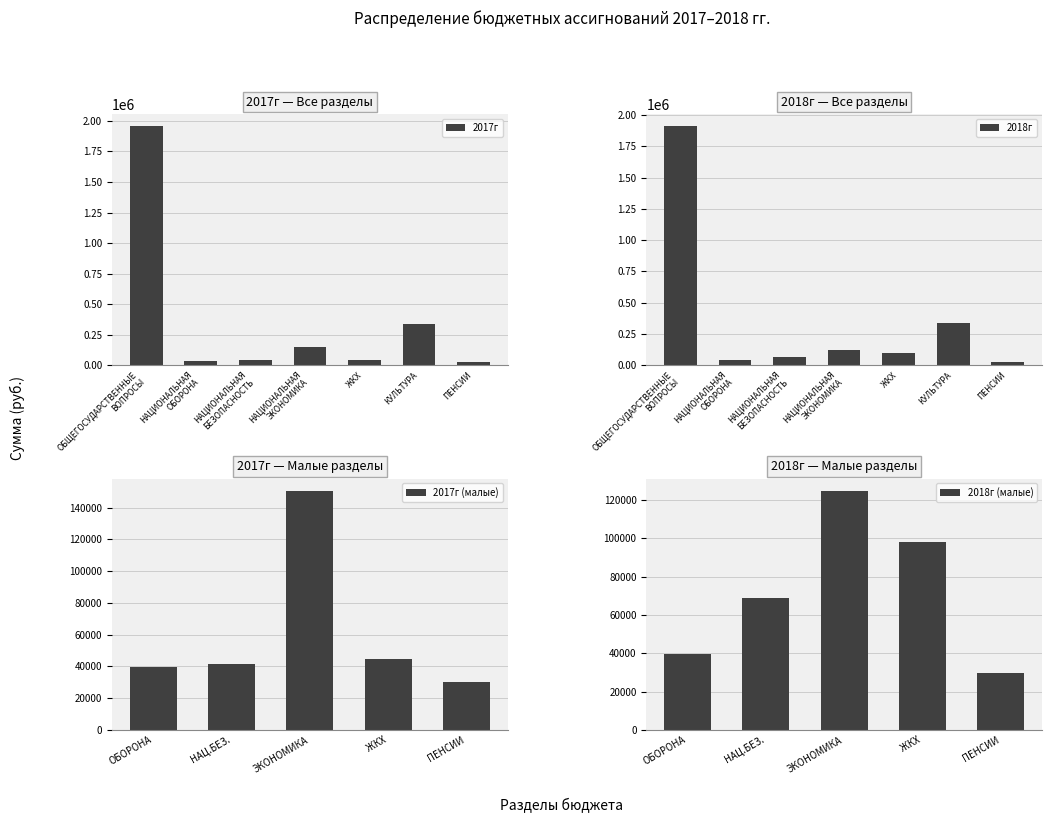

True or false: 2017г has a value of 340000 at КУЛЬТУРА.

True